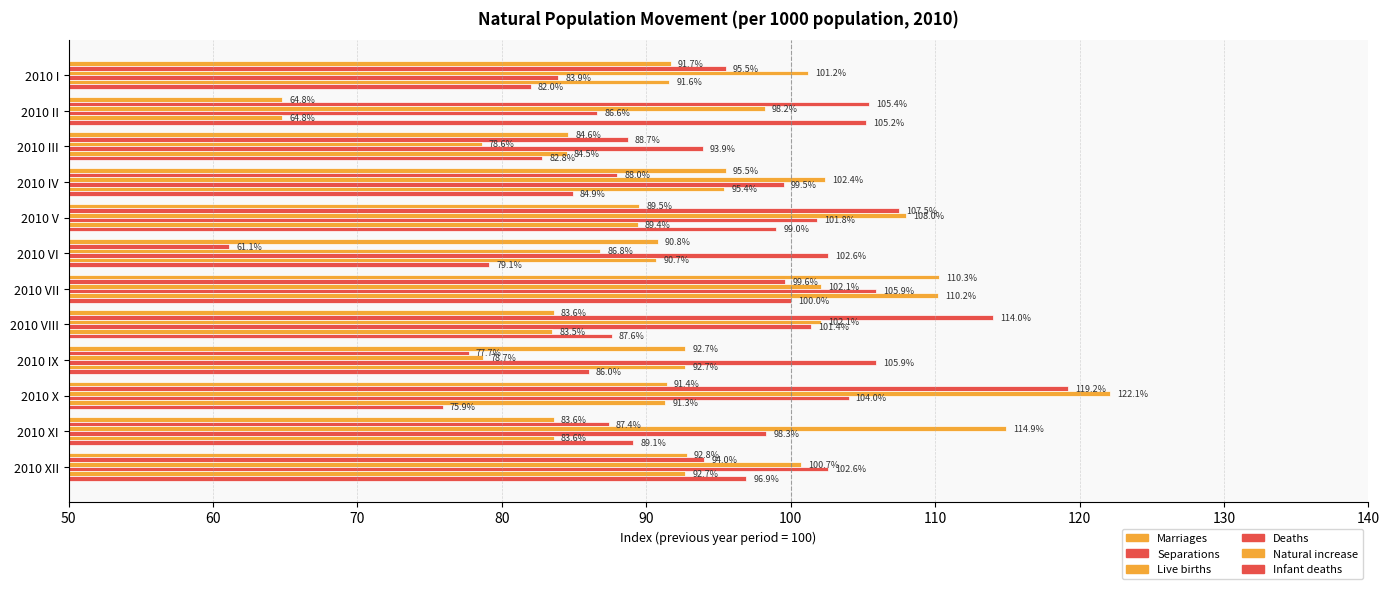

What is the difference between the maximum and minimum values in the Separations series?

58.1